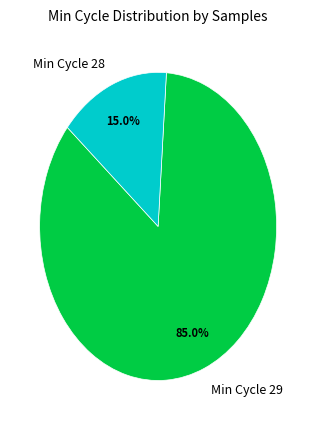

What percentage do Min Cycle 28 and Min Cycle 29 together represent?

100.0%